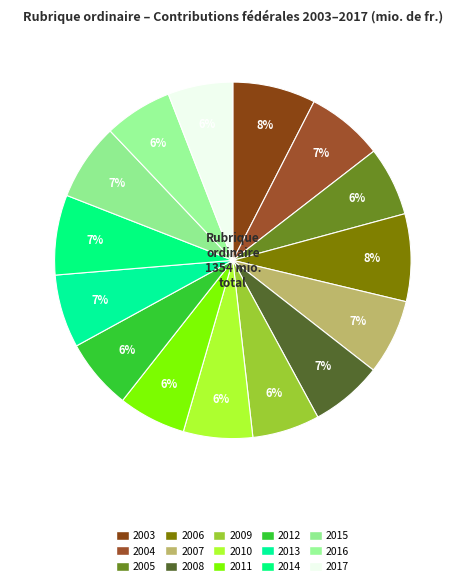

Is it true that 2017 is 6% of the pie?

True